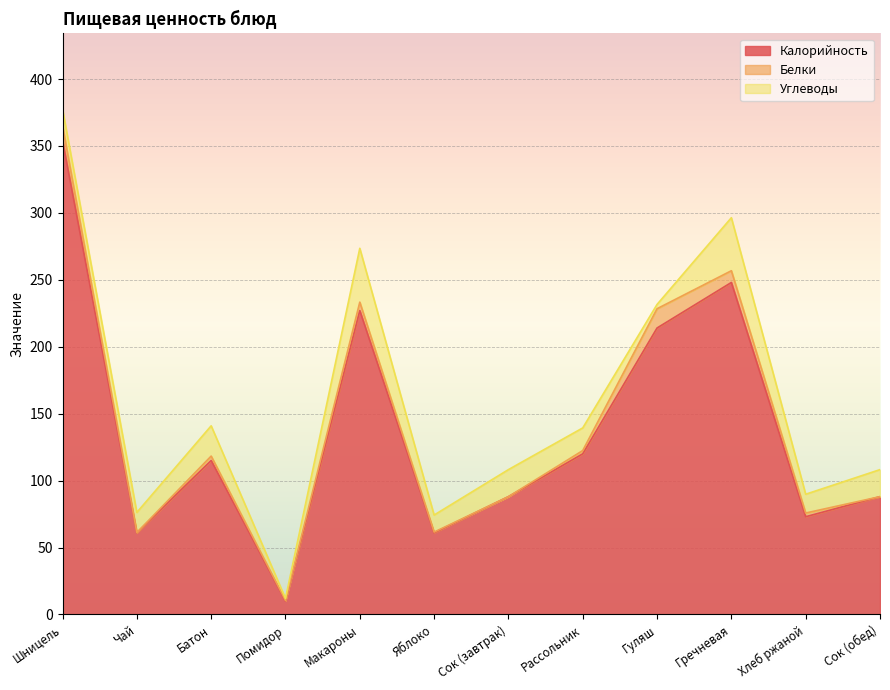

Where is Углеводы nearest to the value 20?

Сок (завтрак)